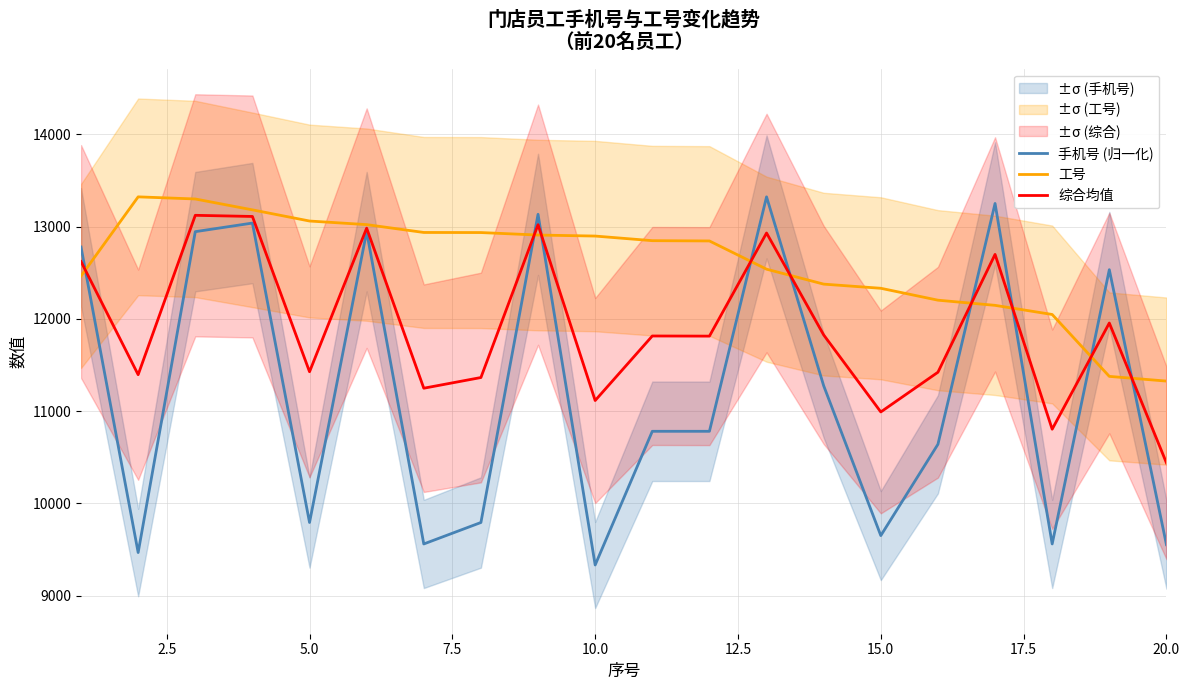

What is the minimum value for 综合均值?

10439.4